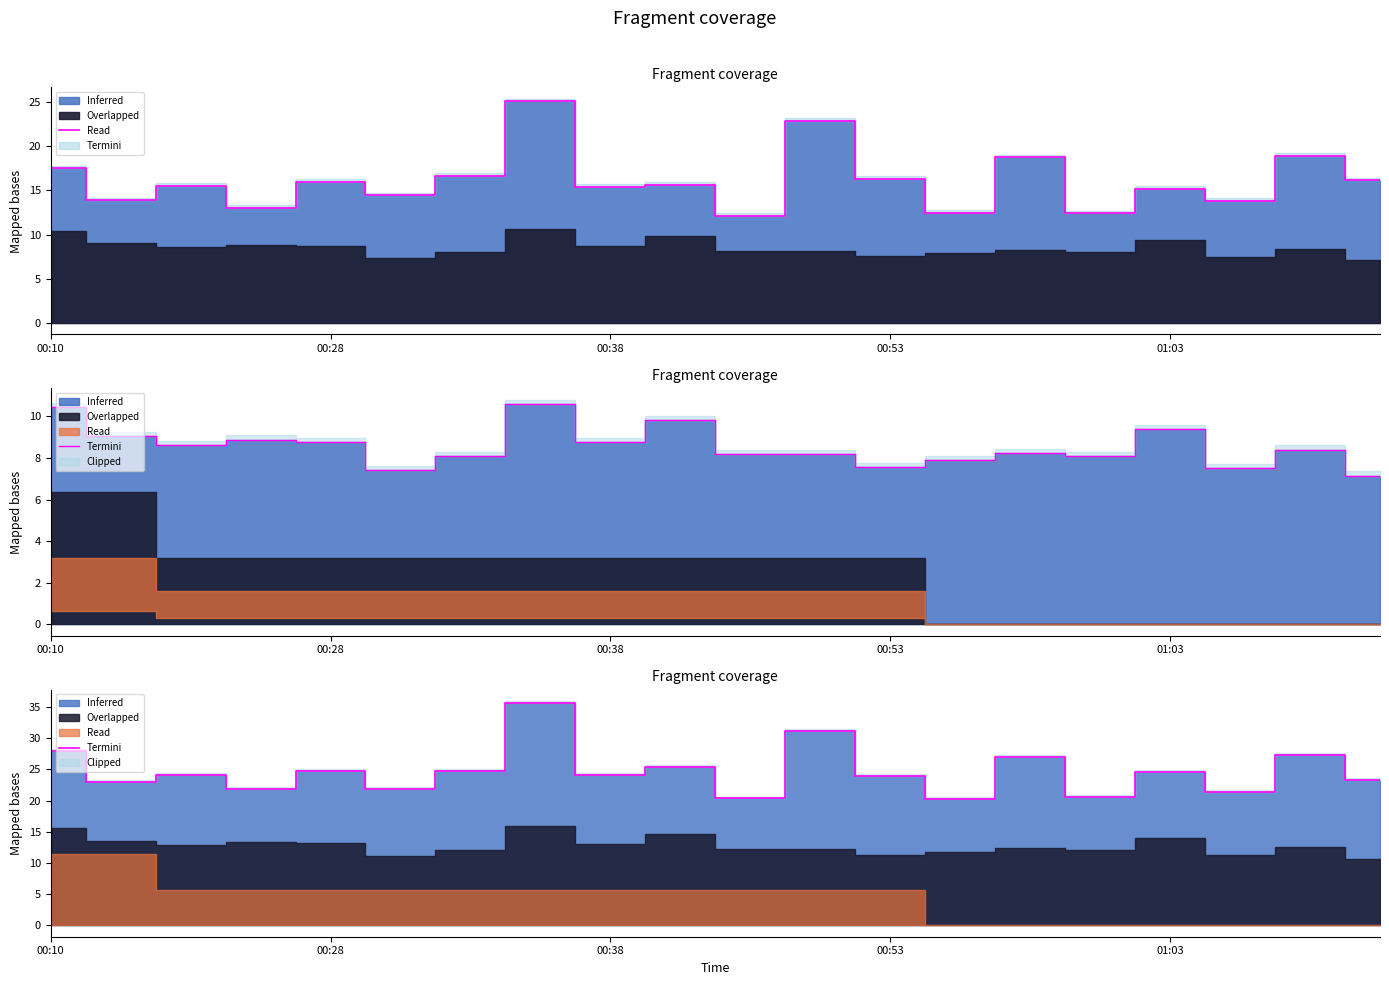

True or false: the data shows 27.0 at 14.

True